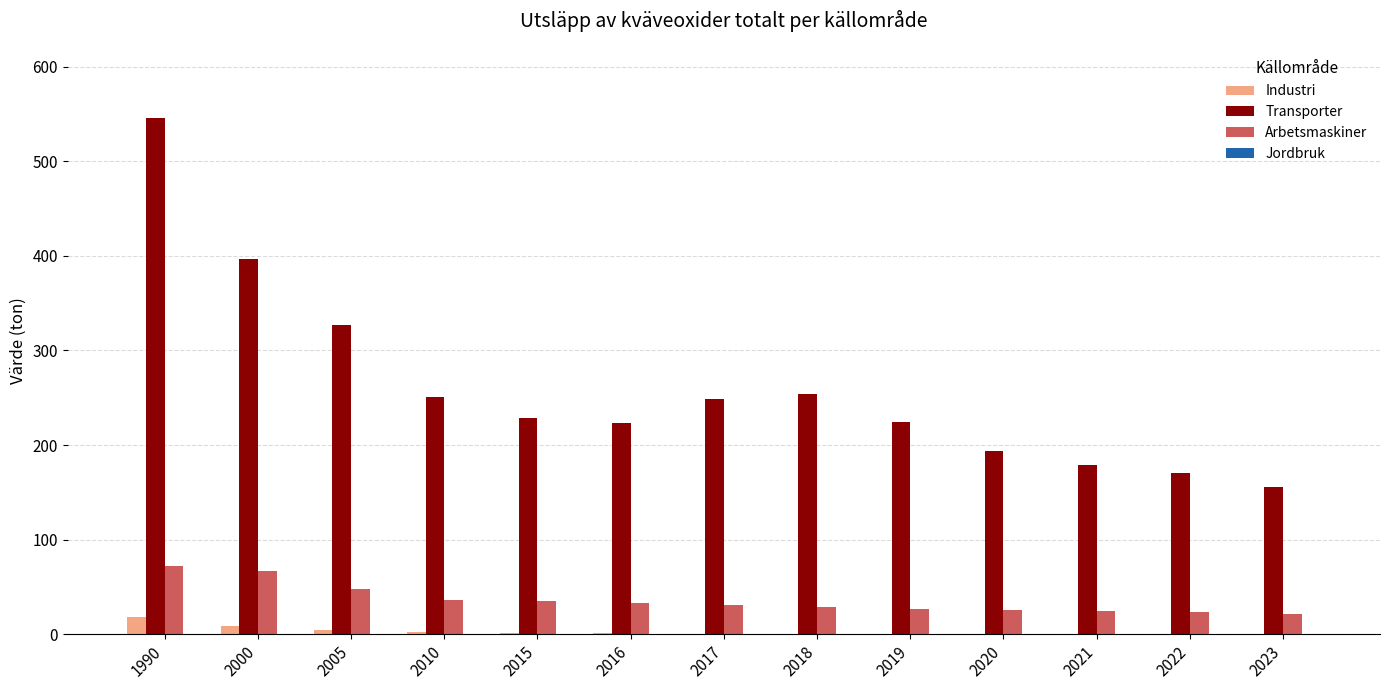

What is the approximate value of Transporter at 2023?

155.6